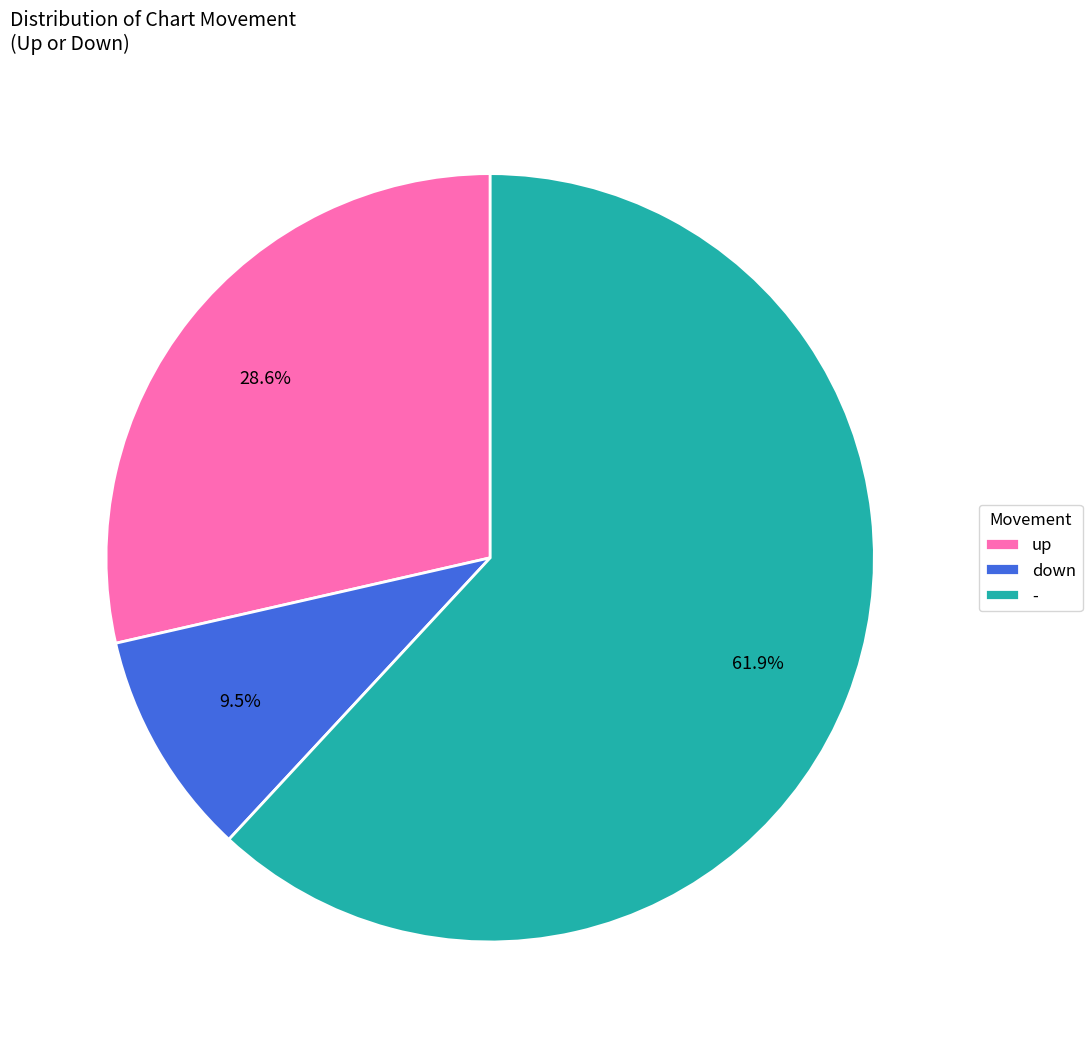

Does - account for over 50% of the chart?

Yes